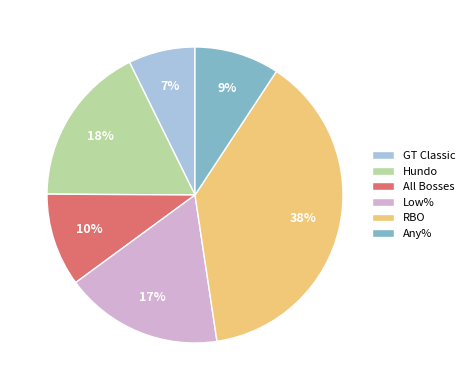

Do Any% and RBO together represent more than half of the pie?

No